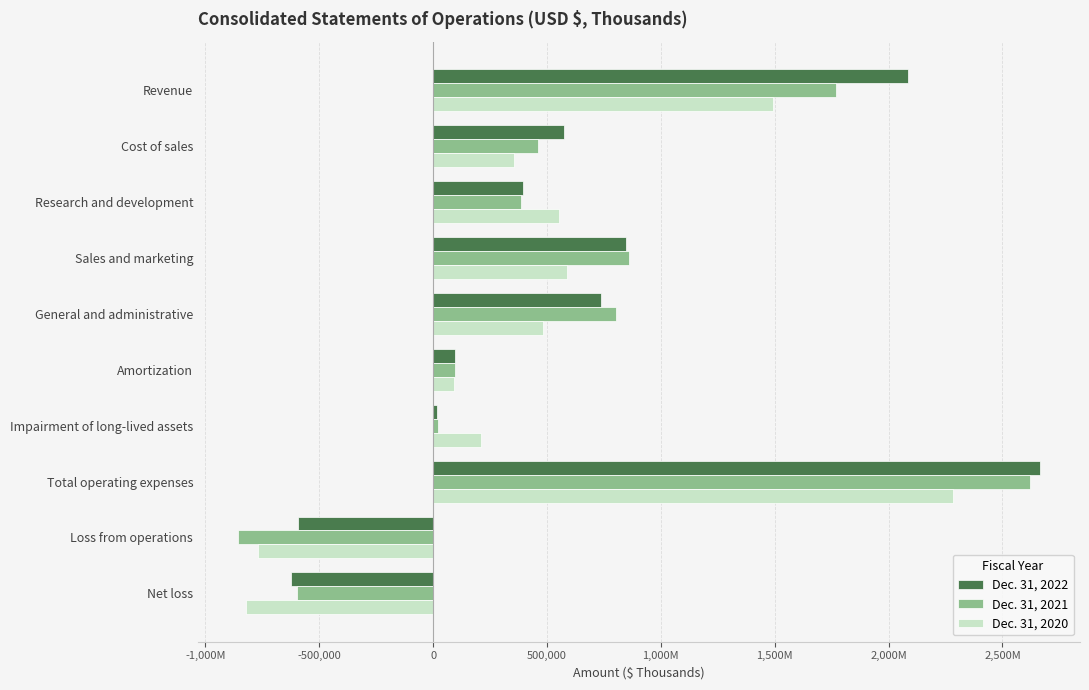

What are all the series names shown in the legend?

Dec. 31, 2022, Dec. 31, 2021, Dec. 31, 2020